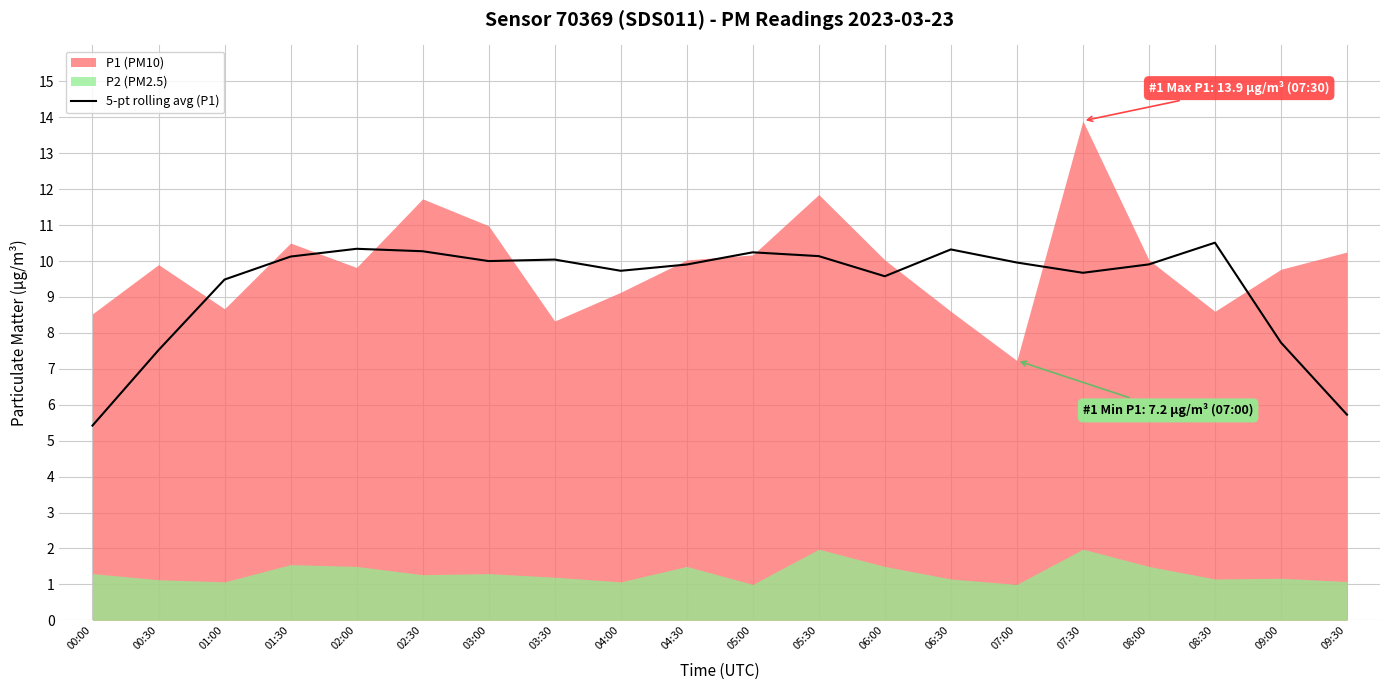

The 5-pt rolling avg (P1) series shows 3.5 at 08:00. True or false?

False